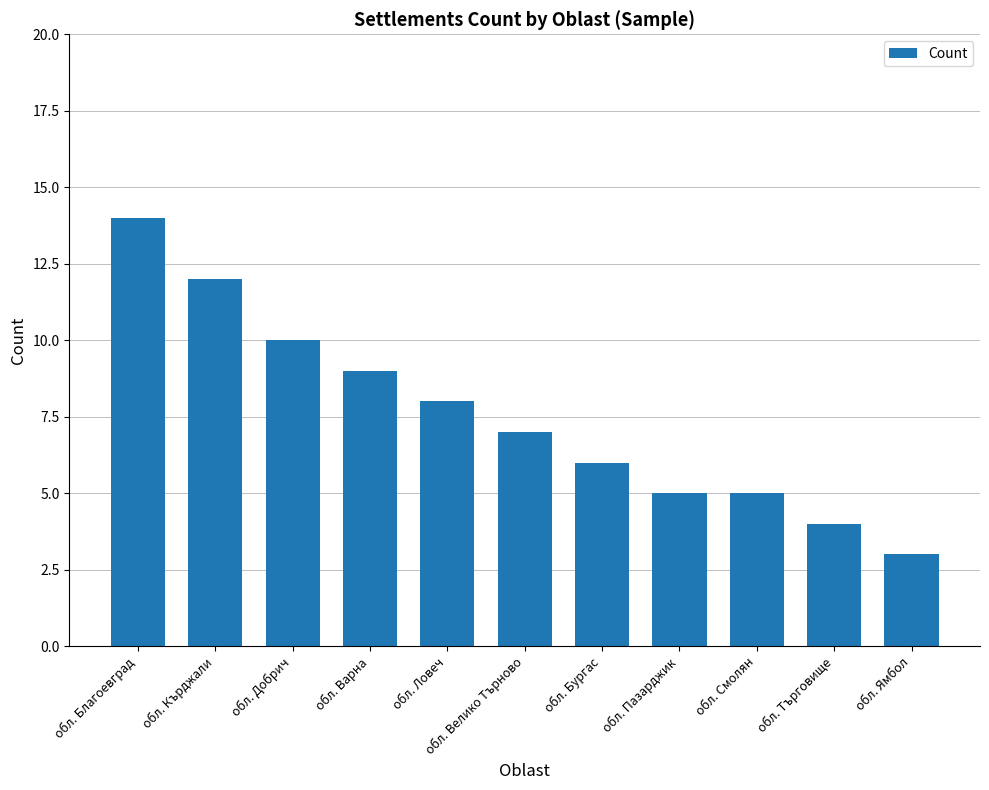

Reading left to right, extract all data points from this chart.

14	12	10	9	8	7	6	5	5	4	3